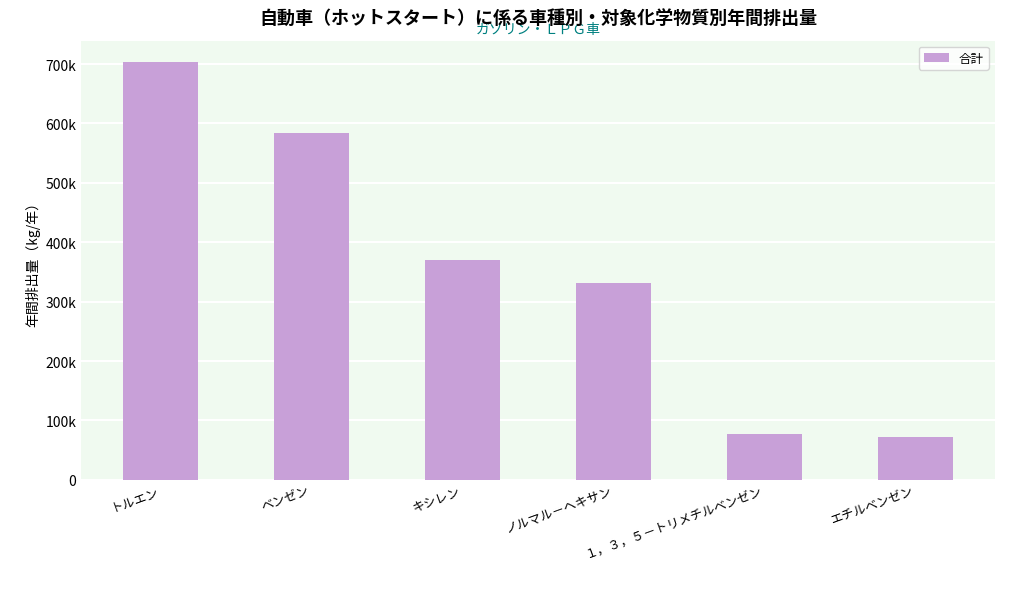

Are the bars horizontal?

No